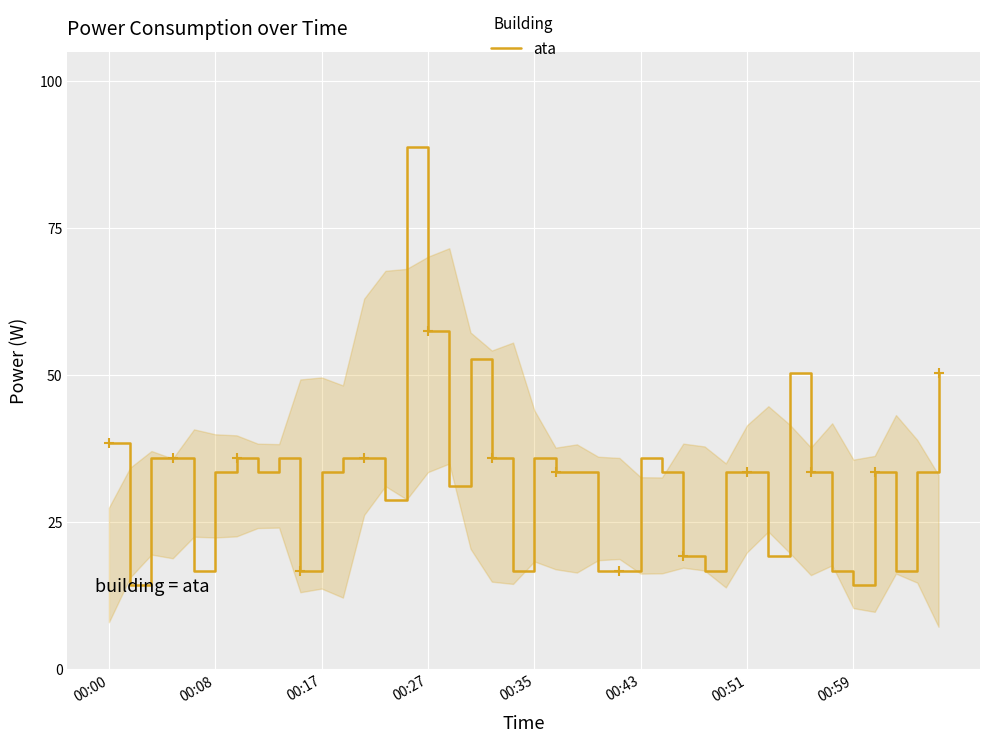

What is the greatest value displayed?

88.8